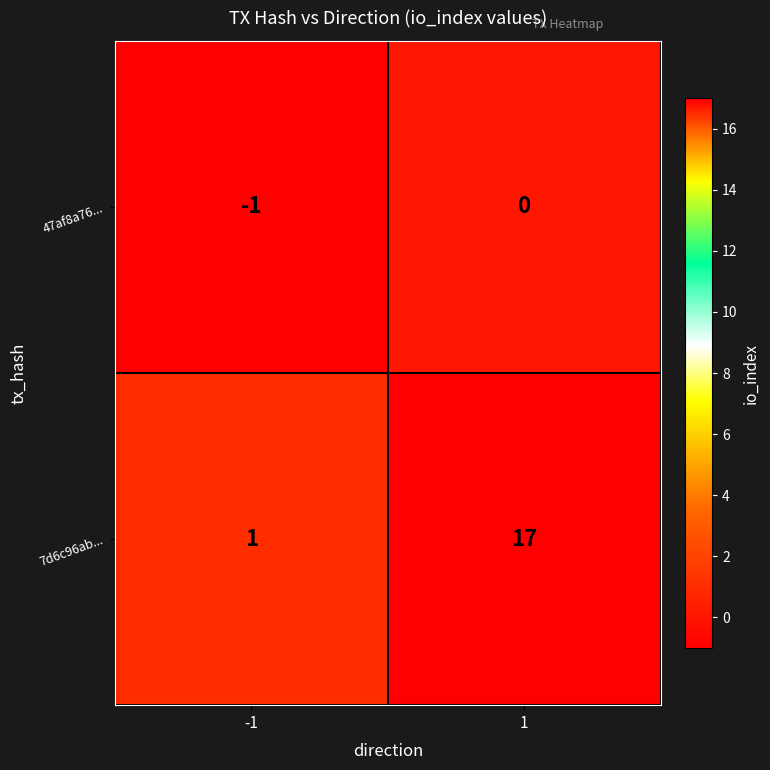

How many series are shown in this chart?

2